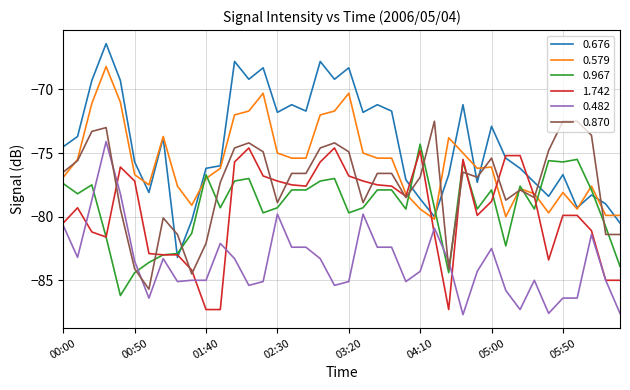

What is the average value of the 1.742 series?

-79.5